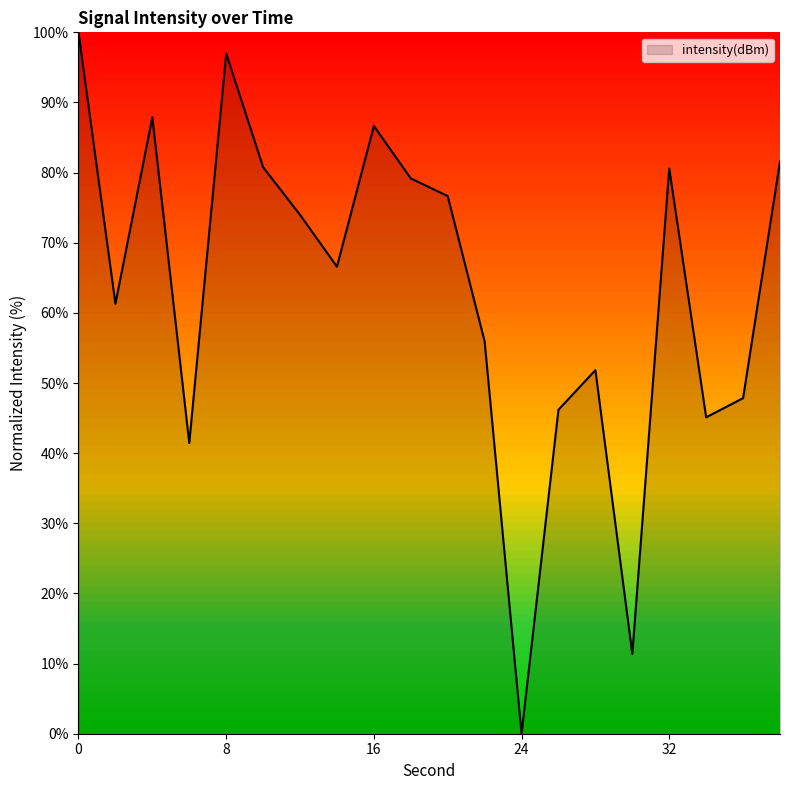

How many interior local valleys (lower than both neighbors) does the data have?

6